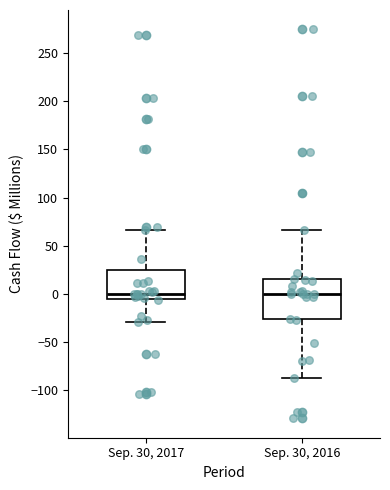

Reading left to right, read every box against the y-axis: the position of its median line, the range the box covers, and the ends of its whiskers. The values are not printed on the chart, so give them approximately, as read against the axis.

Sep. 30, 2017: median 0, box -5 to 25, whiskers -30 to 65
Sep. 30, 2016: median 0, box -25 to 15, whiskers -85 to 65